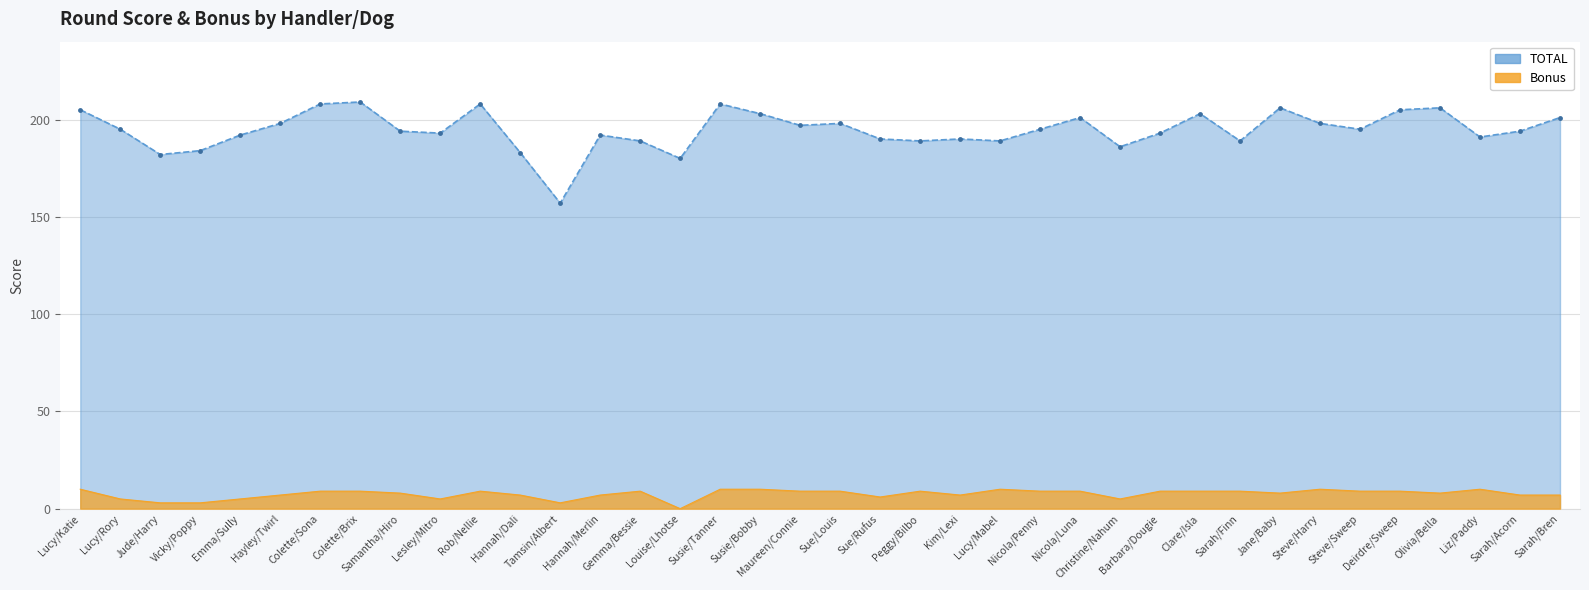

Reading left to right, what are all the values shown in this chart?

TOTAL: 205	195	182	184	192	198	208	209	194	193	208	183	157	192	189	180	208	203	197	198	190	189	190	189	195	201	186	193	203	189	206	198	195	205	206	191	194	201
Bonus: 10	5	3	3	5	7	9	9	8	5	9	7	3	7	9	0	10	10	9	9	6	9	7	10	9	9	5	9	9	9	8	10	9	9	8	10	7	7